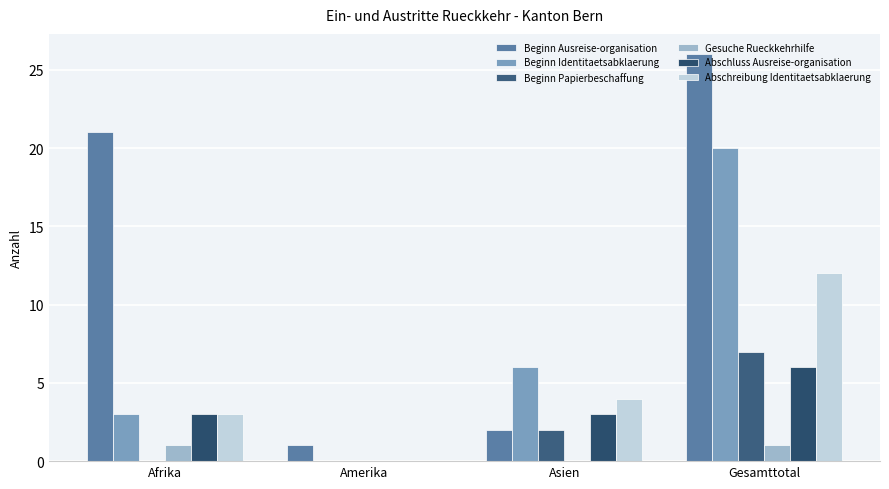

What is the approximate value of Beginn Identitaetsabklaerung at Gesamttotal, to the nearest 5?

20